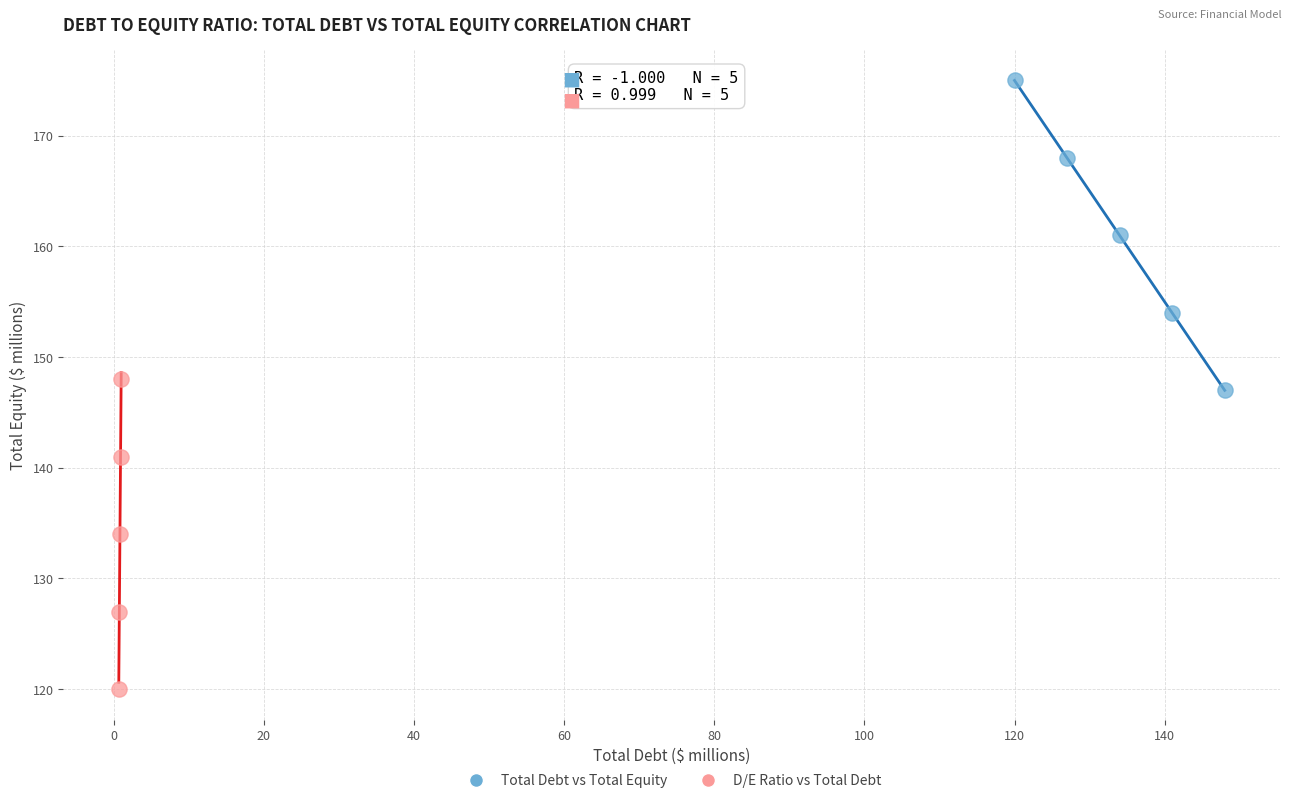

Which series reaches the maximum Y coordinate?

Total Debt vs Total Equity